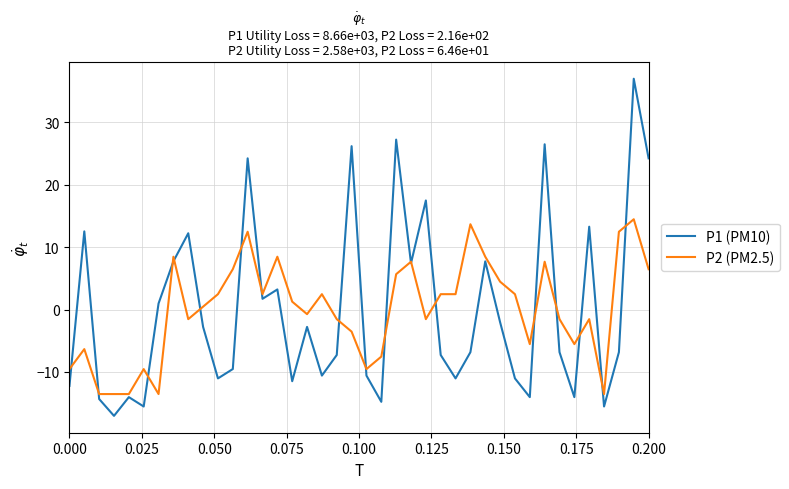

How many lines are shown in the chart?

2